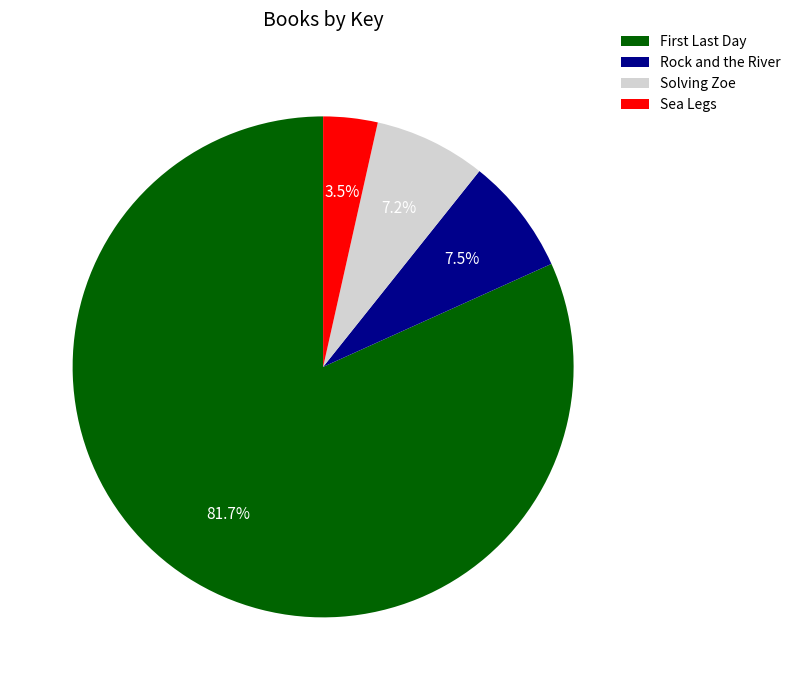

Which slice is the largest?

First Last Day